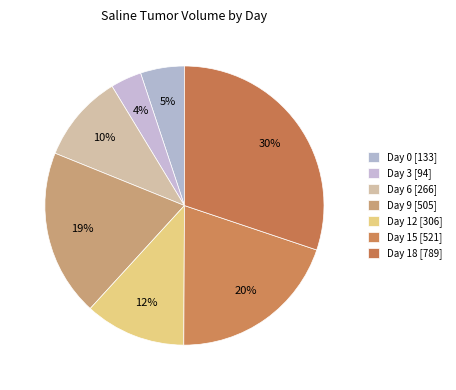

What is the total percentage of Day 3 and Day 0?

8.7%